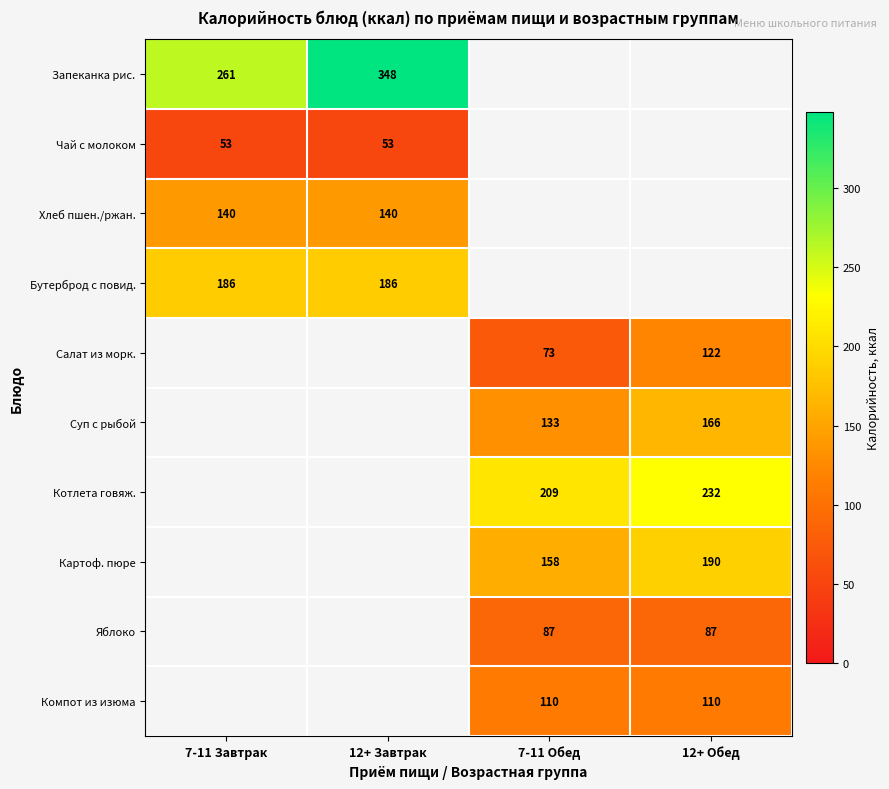

What is the maximum value shown in the chart?

348.0